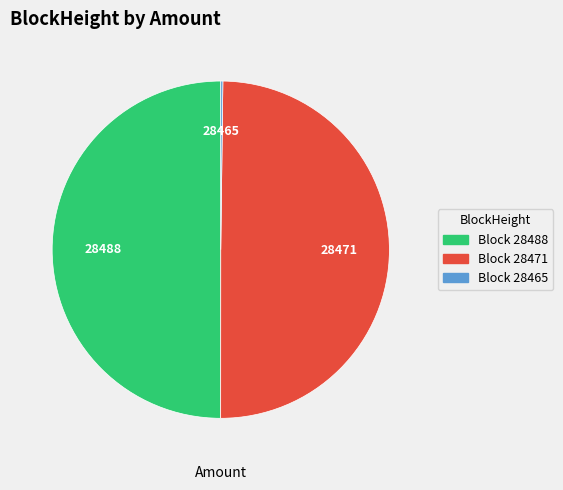

Is it true that Block 28471 is 59% of the pie?

False